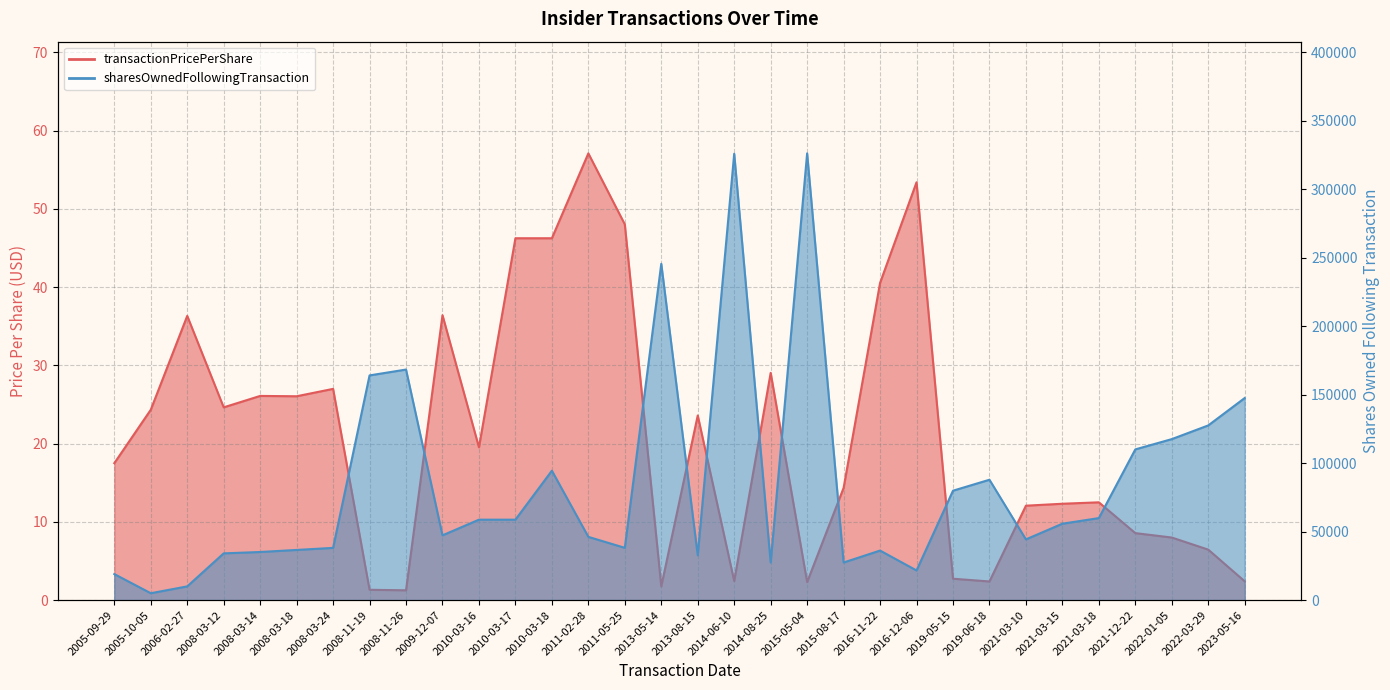

What is the approximate value of sharesOwnedFollowingTransaction at 2023-05-16?

147500.0